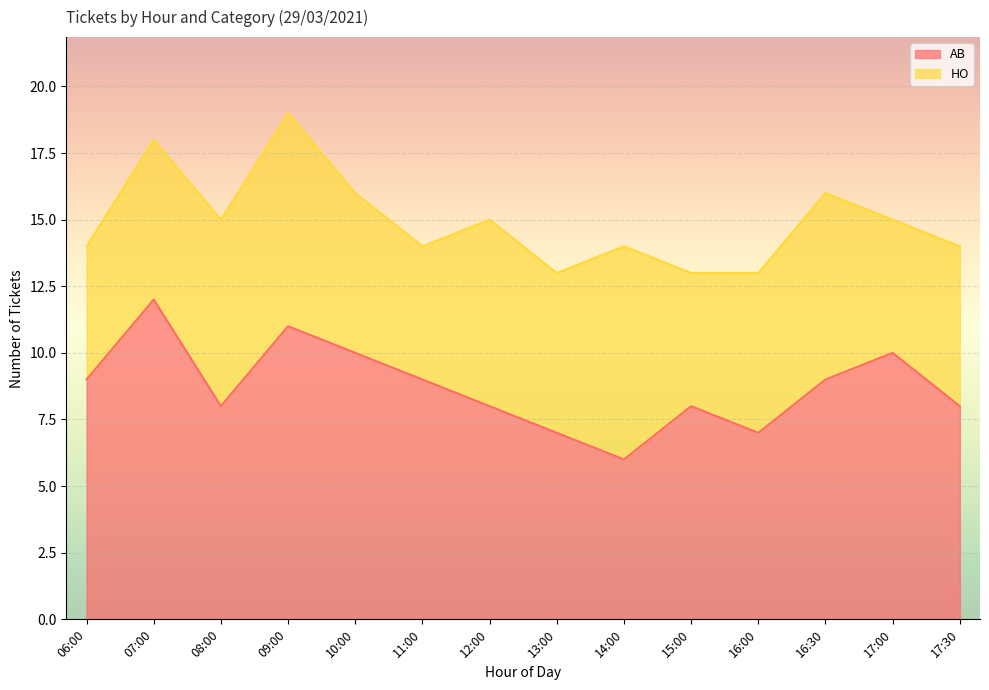

Where is the first local minimum?

08:00